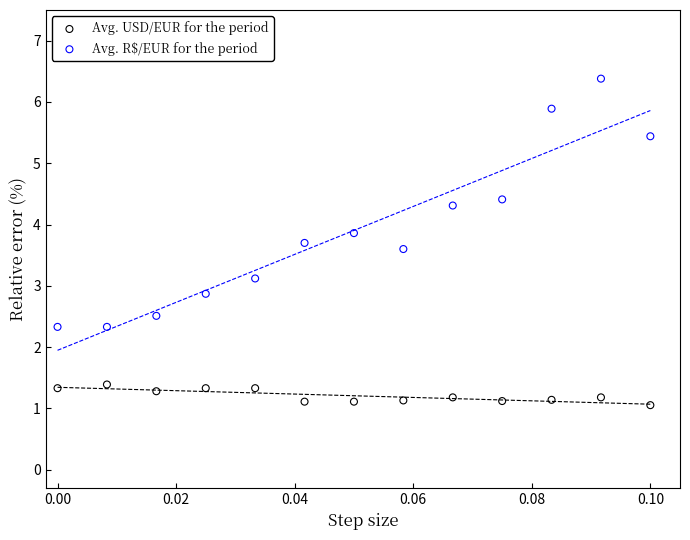

Across all data points, what is the range of Y values (max minus min)?

5.3